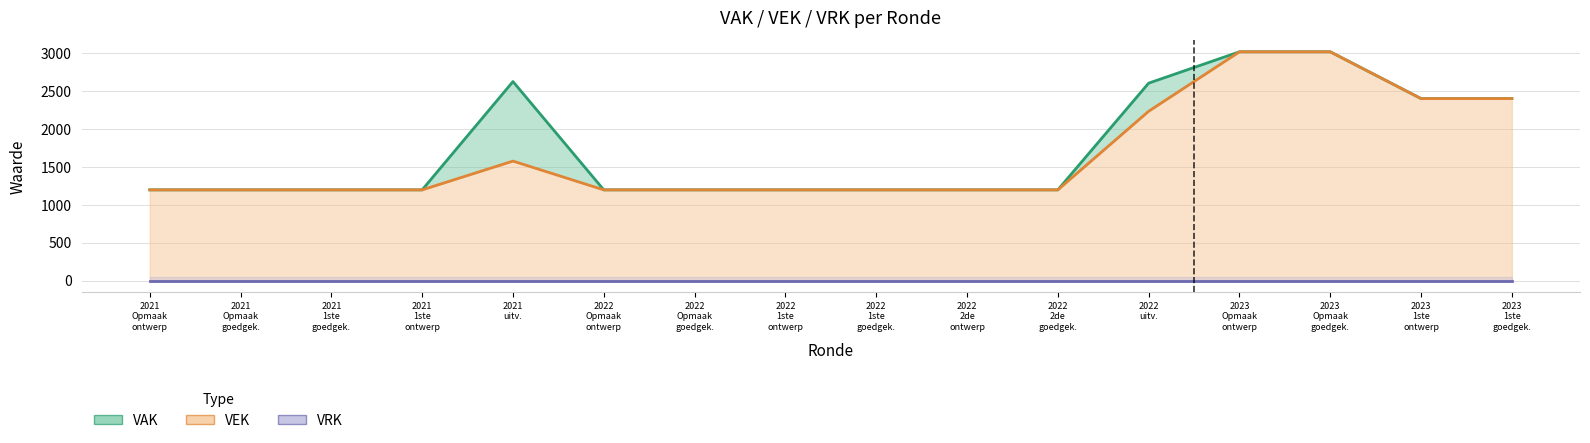

Is the value of VEK at 2023
1ste
ontwerp greater than the value of VRK at 2022
1ste
goedgek.?

Yes